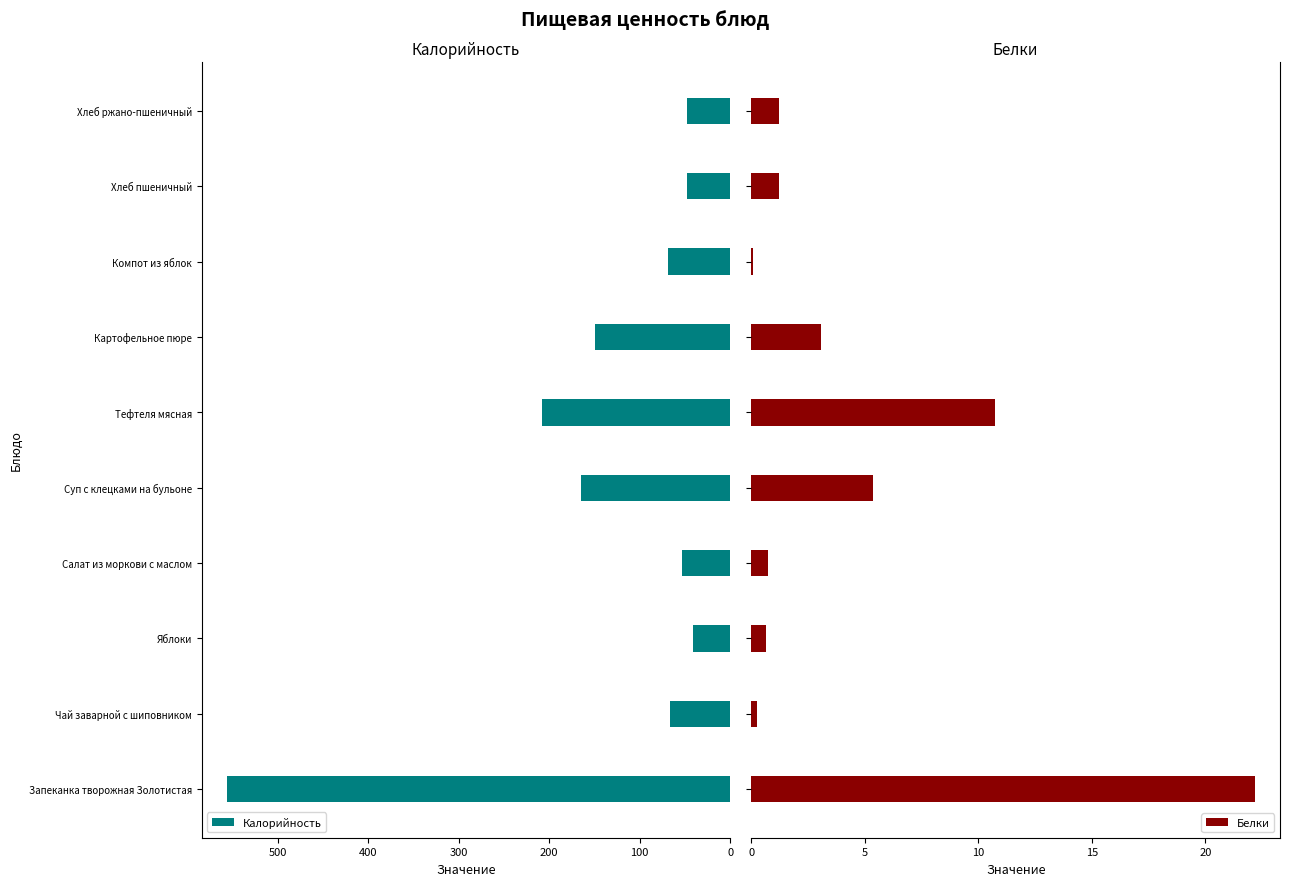

What is the approximate value of Калорийность at Картофельное пюре?

150.0